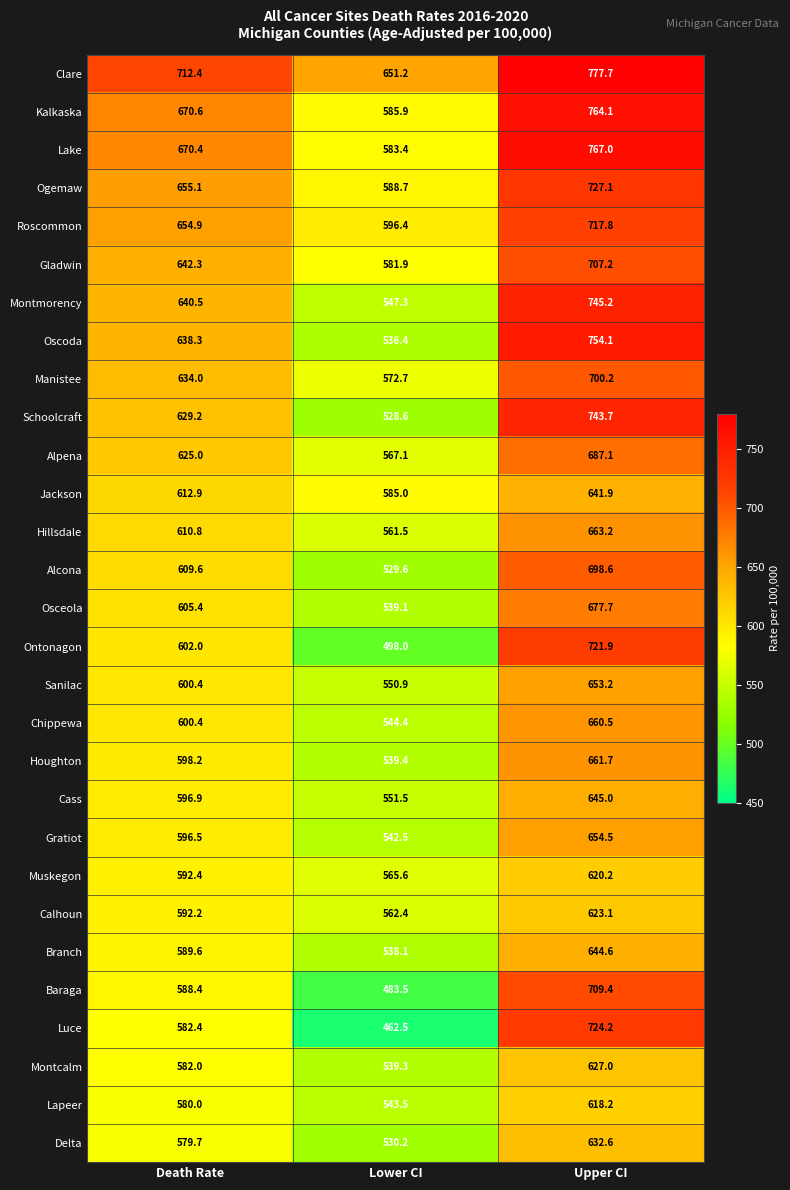

The Alpena series shows 360.4 at Death Rate. True or false?

False